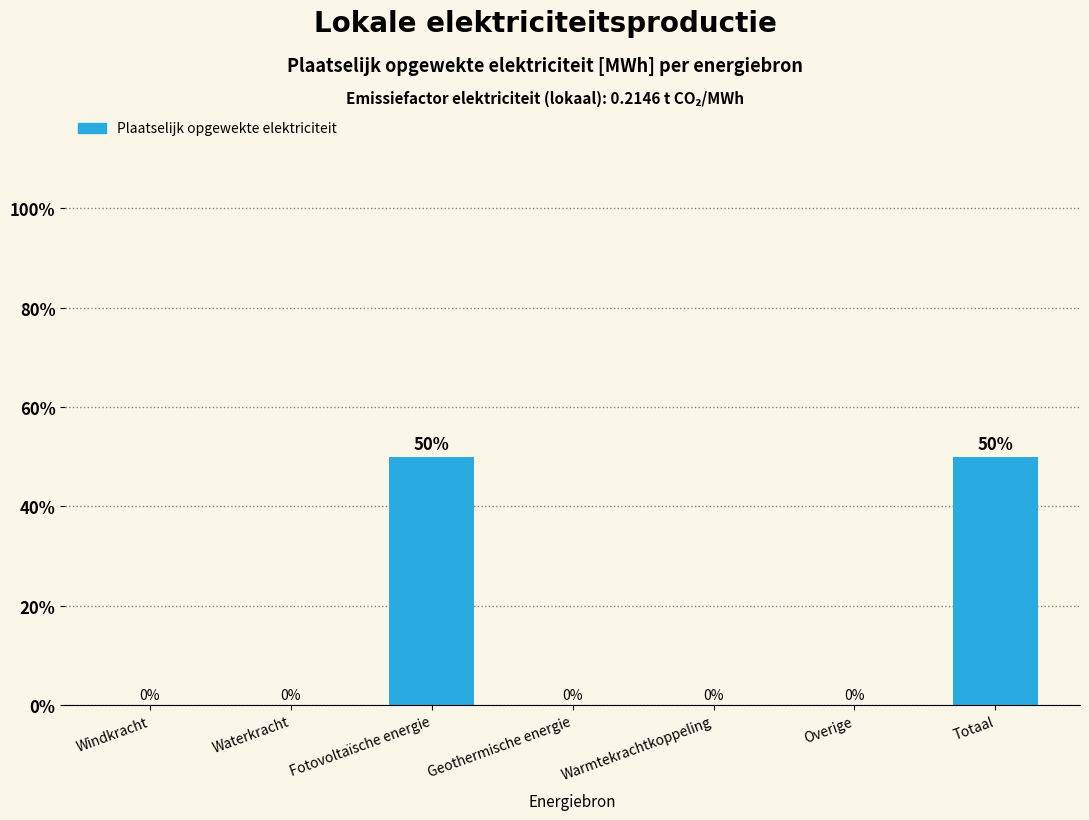

What is the approximate value at Totaal?

50